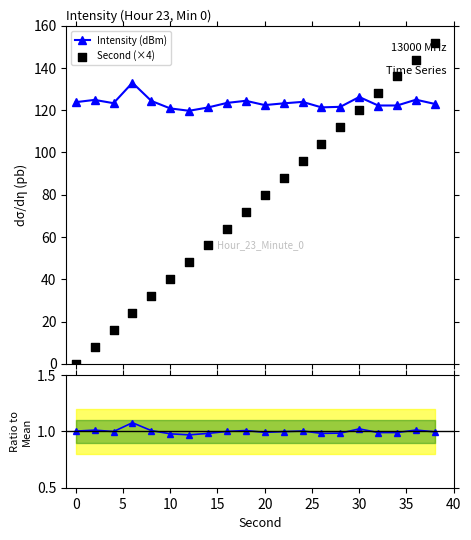

True or false: Intensity (dBm) has more than 1 interior local peaks.

True